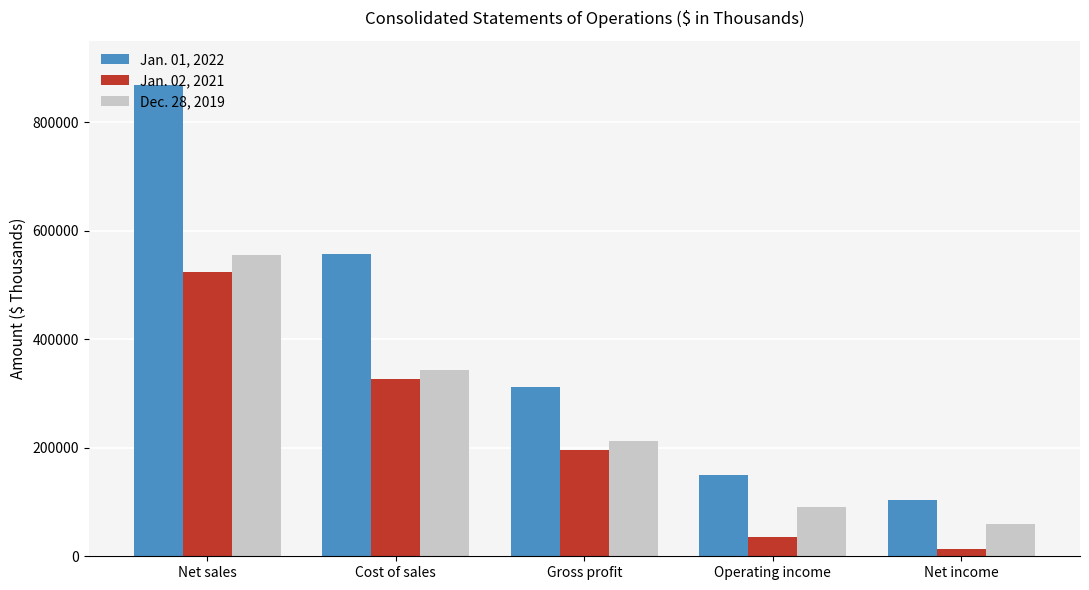

What is the spread (max minus min) of values at Net income?

90378